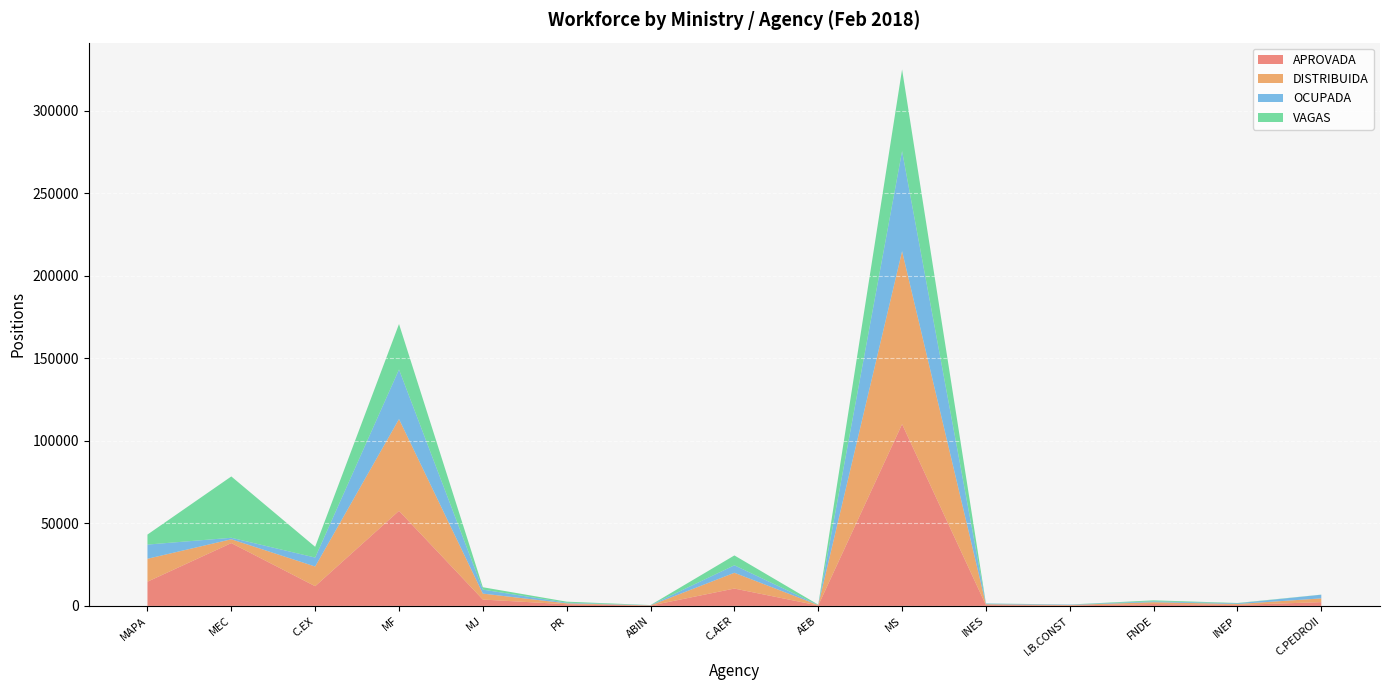

Reading right to left, transcribe all the data shown in this chart.

APROVADA: C.PEDROII=2283	INEP=619	FNDE=1127	I.B.CONST=283	INES=506	MS=110169	AEB=255	C.AER=10522	ABIN=181	PR=1009	MJ=3855	MF=57618	C.EX=11943	MEC=38079	MAPA=14678
DISTRIBUIDA: C.PEDROII=2281	INEP=534	FNDE=1127	I.B.CONST=281	INES=504	MS=104822	AEB=255	C.AER=9558	ABIN=156	PR=555	MJ=3609	MF=55627	C.EX=11941	MEC=2316	MAPA=13896
OCUPADA: C.PEDROII=2217	INEP=419	FNDE=528	I.B.CONST=247	INES=406	MS=60666	AEB=69	C.AER=4550	ABIN=99	PR=385	MJ=2406	MF=30041	C.EX=5430	MEC=902	MAPA=8602
VAGAS: C.PEDROII=66	INEP=200	FNDE=599	I.B.CONST=36	INES=100	MS=49503	AEB=186	C.AER=5972	ABIN=82	PR=624	MJ=1449	MF=27577	C.EX=6513	MEC=37177	MAPA=6076